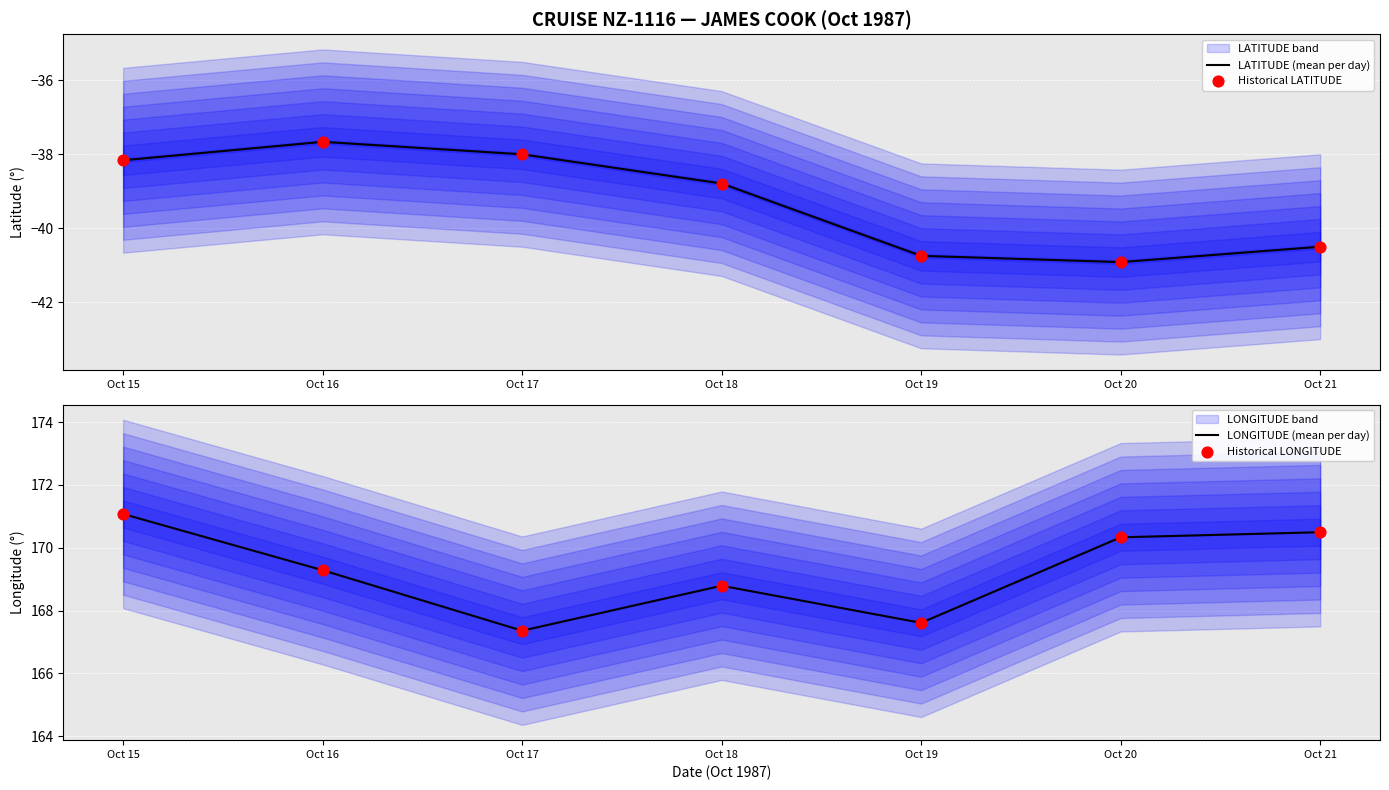

Which series has the largest total across all categories?

LONGITUDE (mean per day)